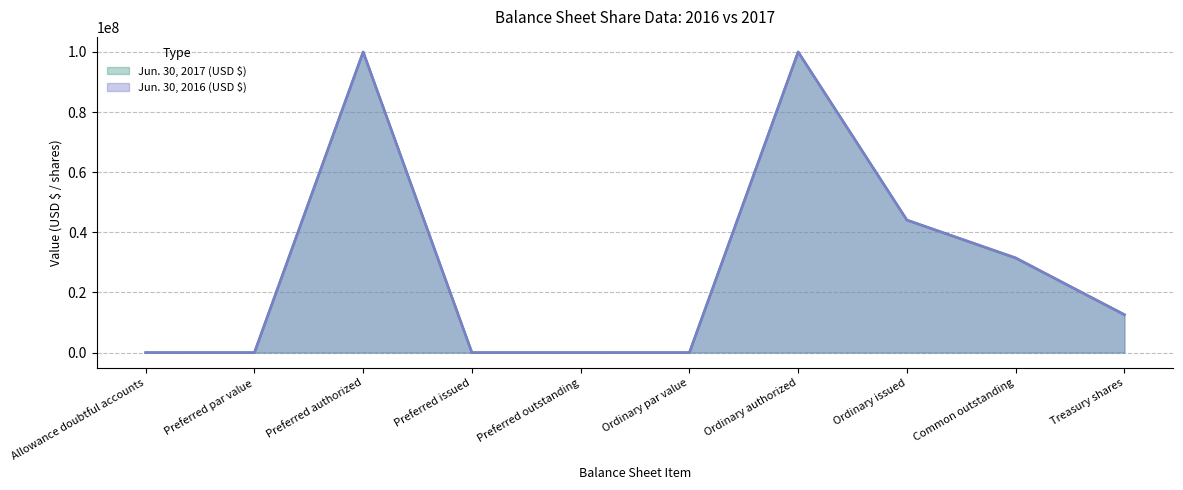

Which series has the largest range (max minus min)?

Jun. 30, 2017 (USD $)